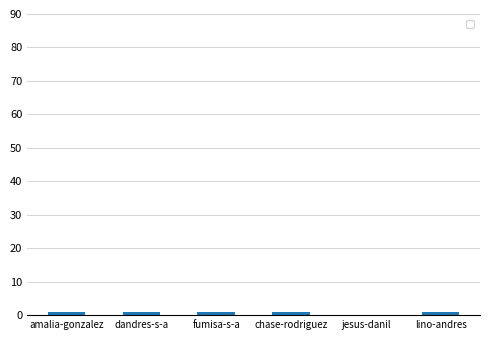

Are the bars horizontal?

No